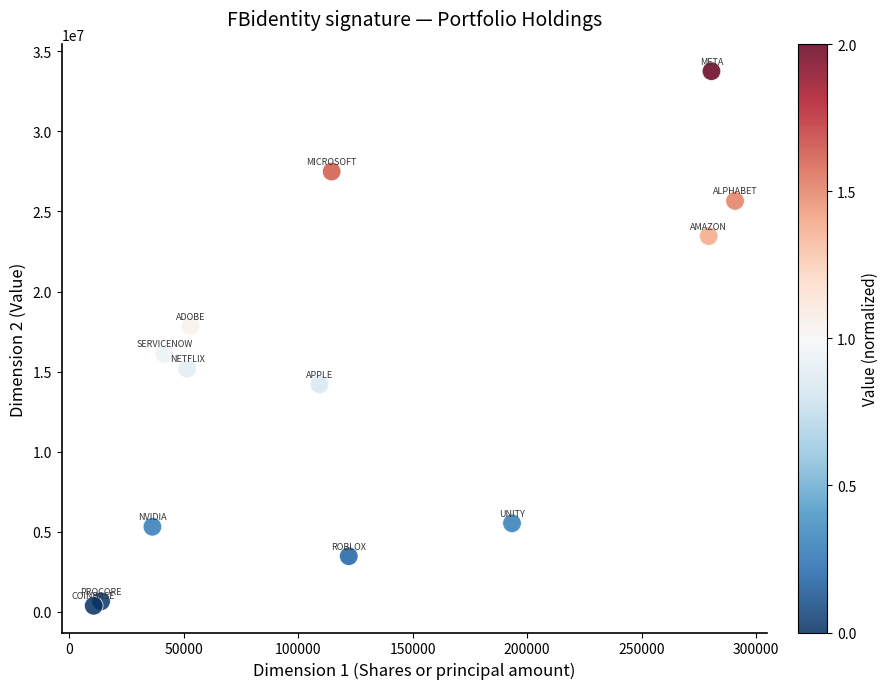

What is the range of Y values (max minus min)?

33376025